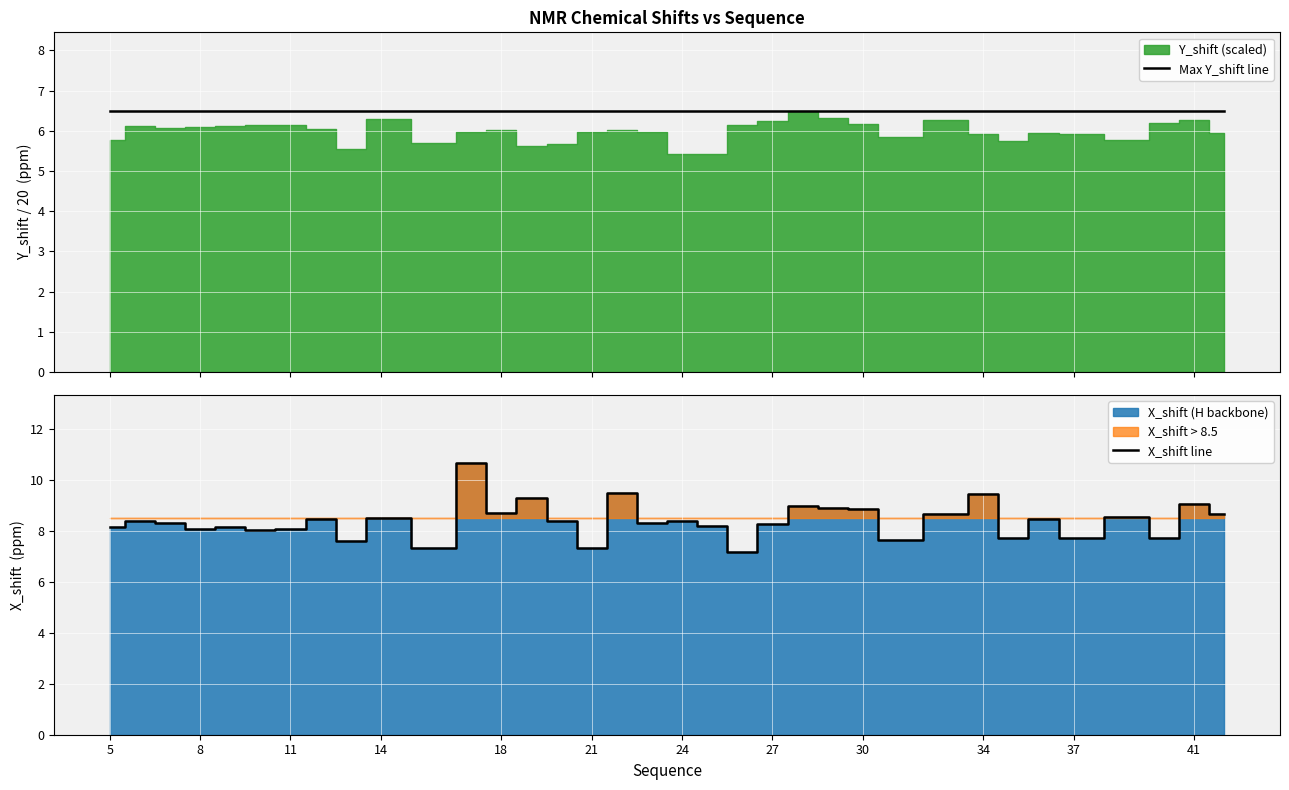

What is the difference between the maximum and second lowest values in the X_shift line series?

3.3